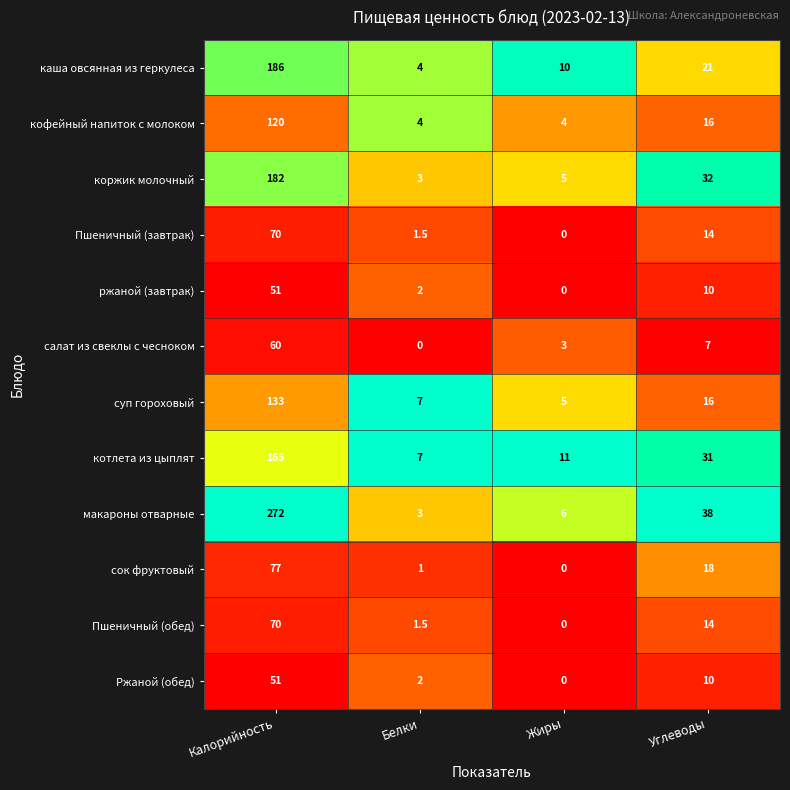

Where is коржик молочный nearest to the value 92?

Углеводы